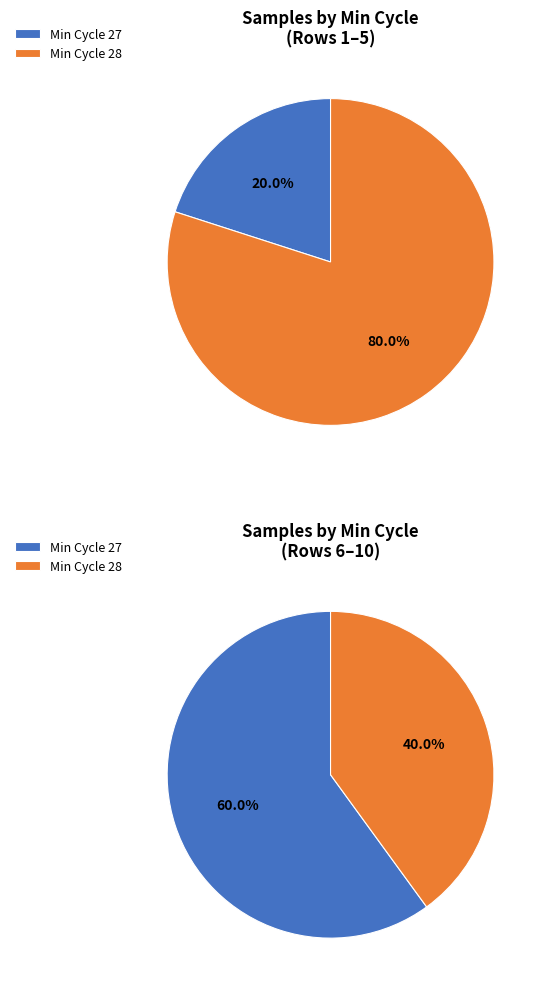

What is the smallest slice in the pie chart?

28